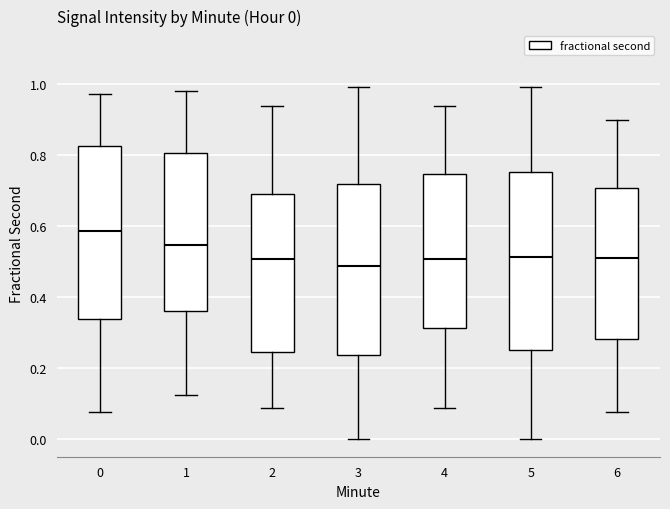

Which box has the highest median line?

0